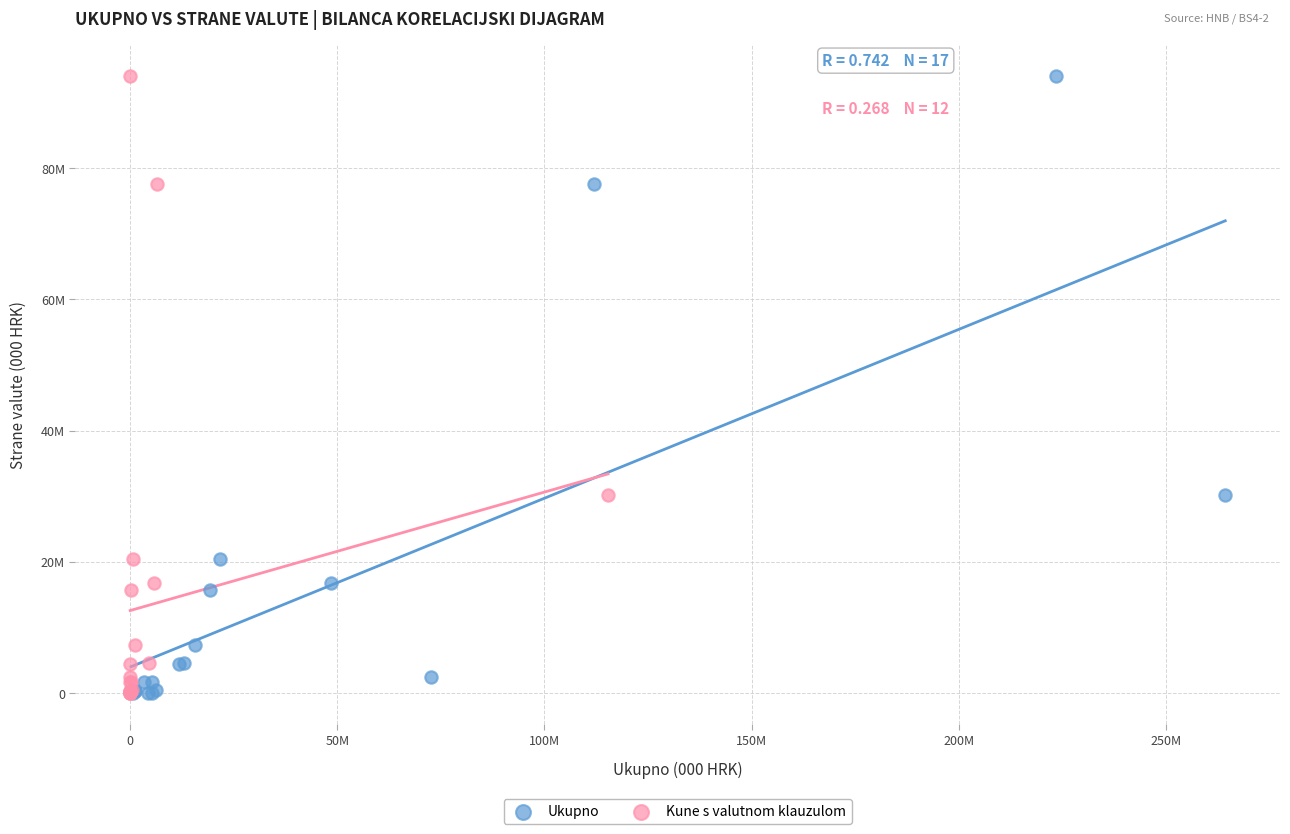

What are all the series names shown in the legend?

Ukupno, Kune s valutnom klauzulom